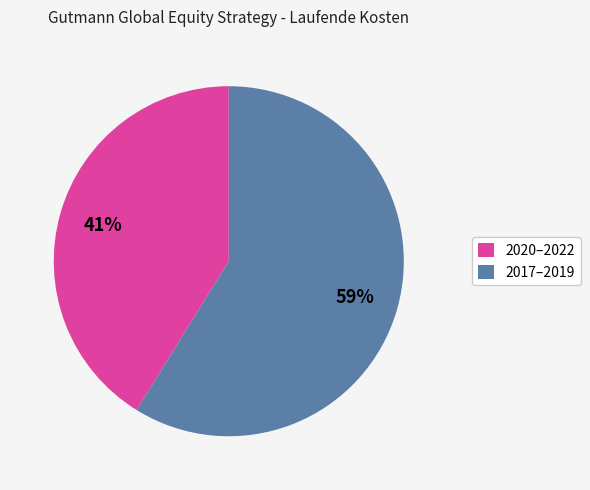

To the nearest percent, what is the difference between the largest and smallest slice percentages?

18%